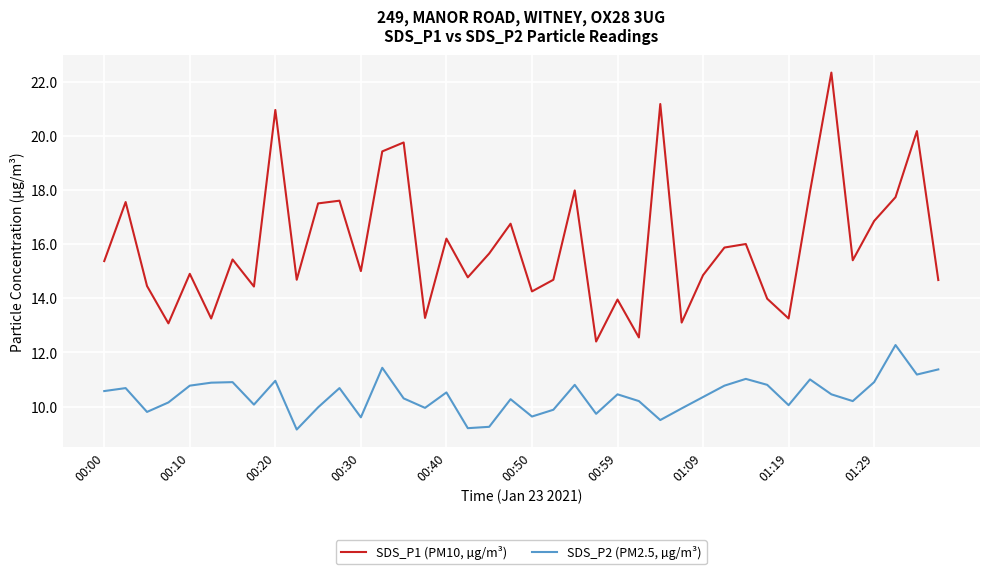

What is the greatest value displayed?

22.3